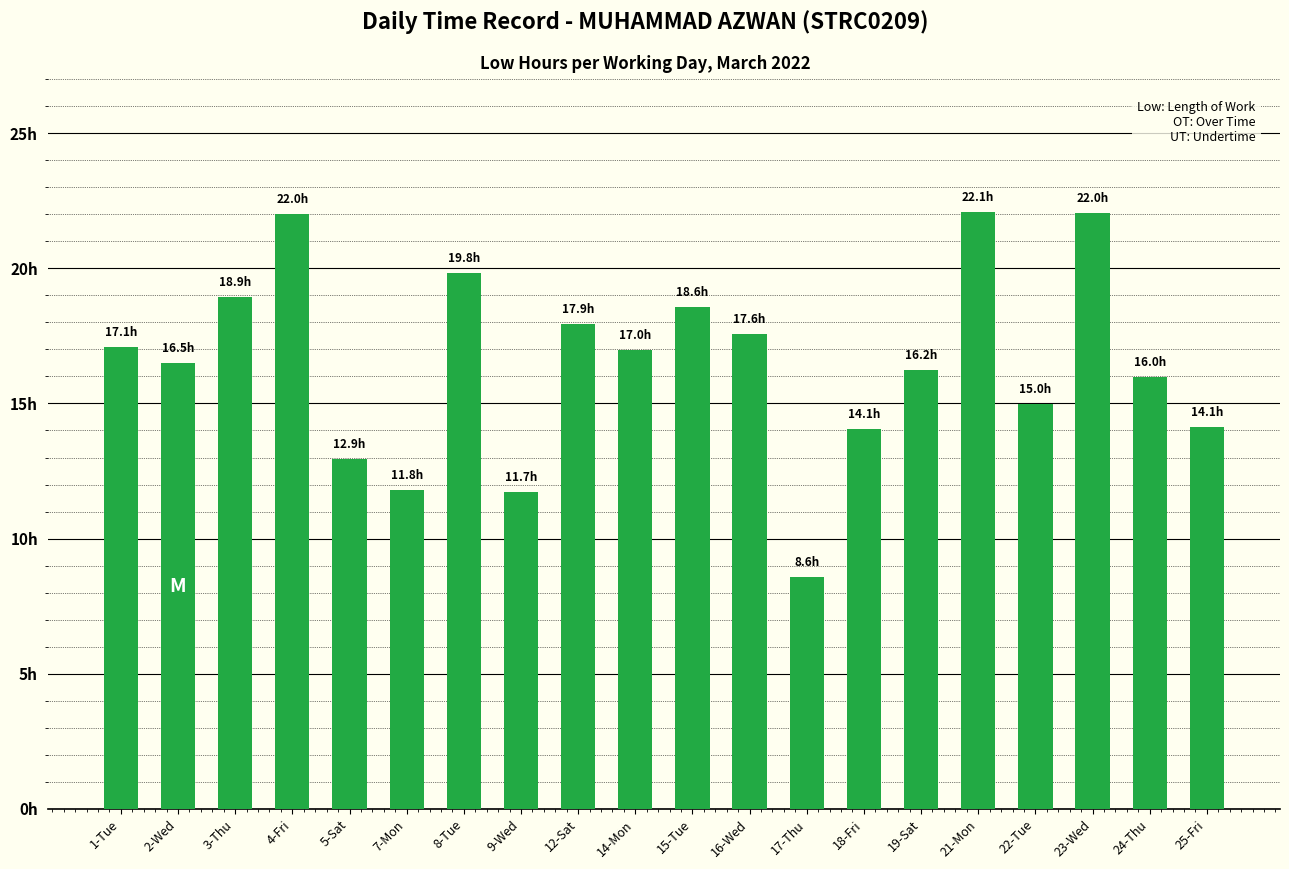

At which label is the value closest to 15?

22-Tue